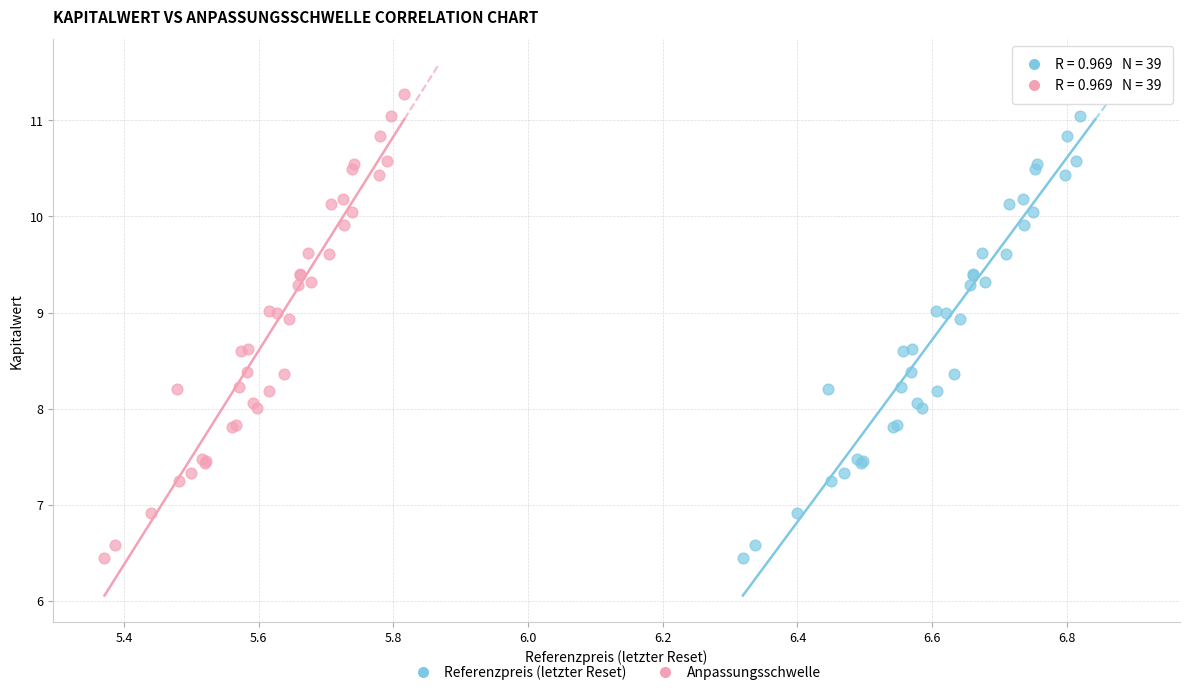

What are all the series names shown in the legend?

Referenzpreis (letzter Reset), Anpassungsschwelle